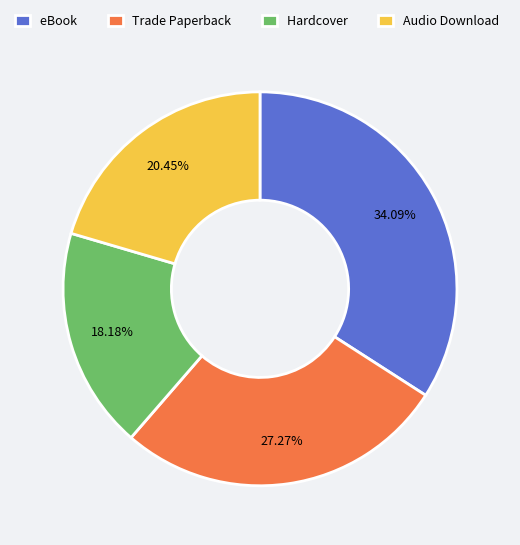

To the nearest percent, what is the difference between the Trade Paperback and Hardcover slice percentages?

9%